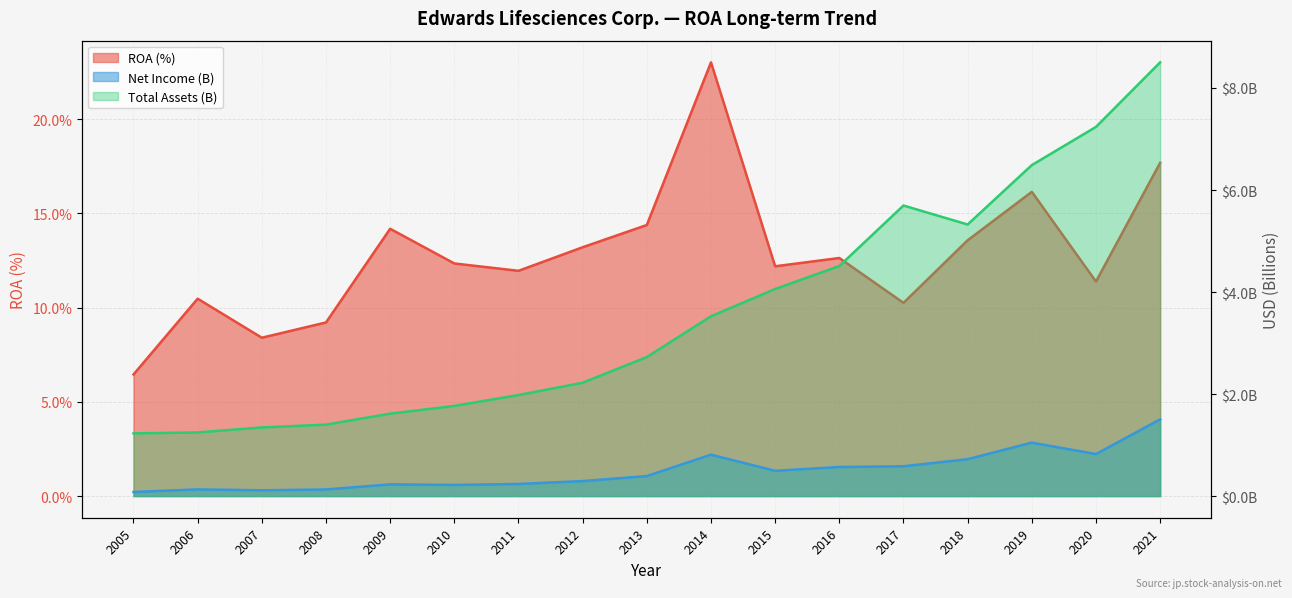

What is the sum of the Net Income (thousand) values at 2020 and 2006?

1.0